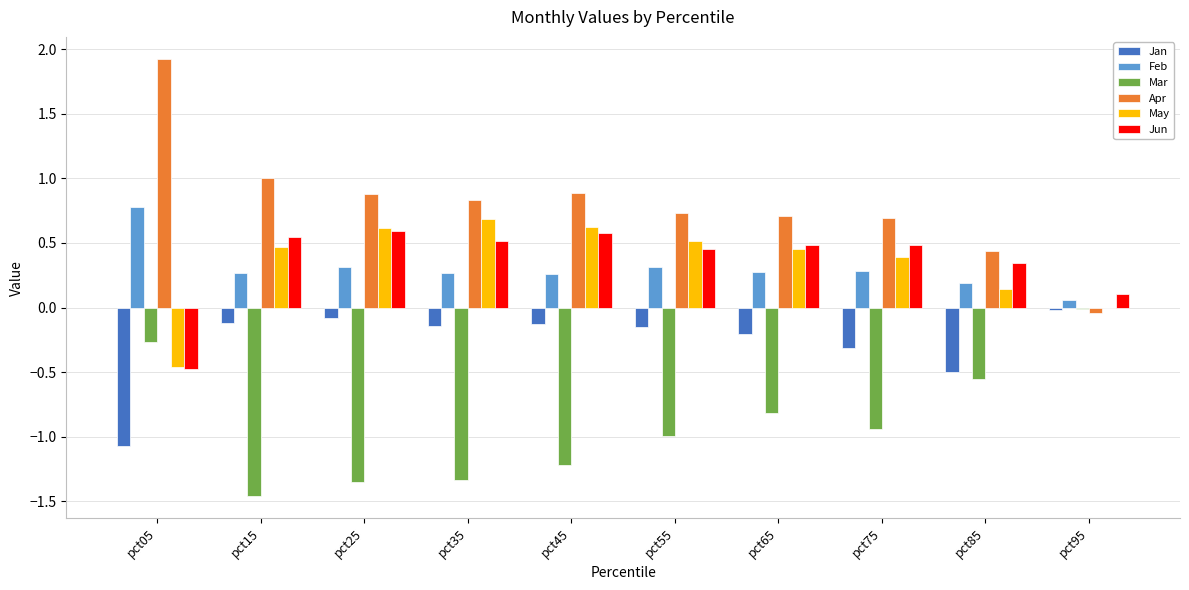

Are the bars horizontal?

No